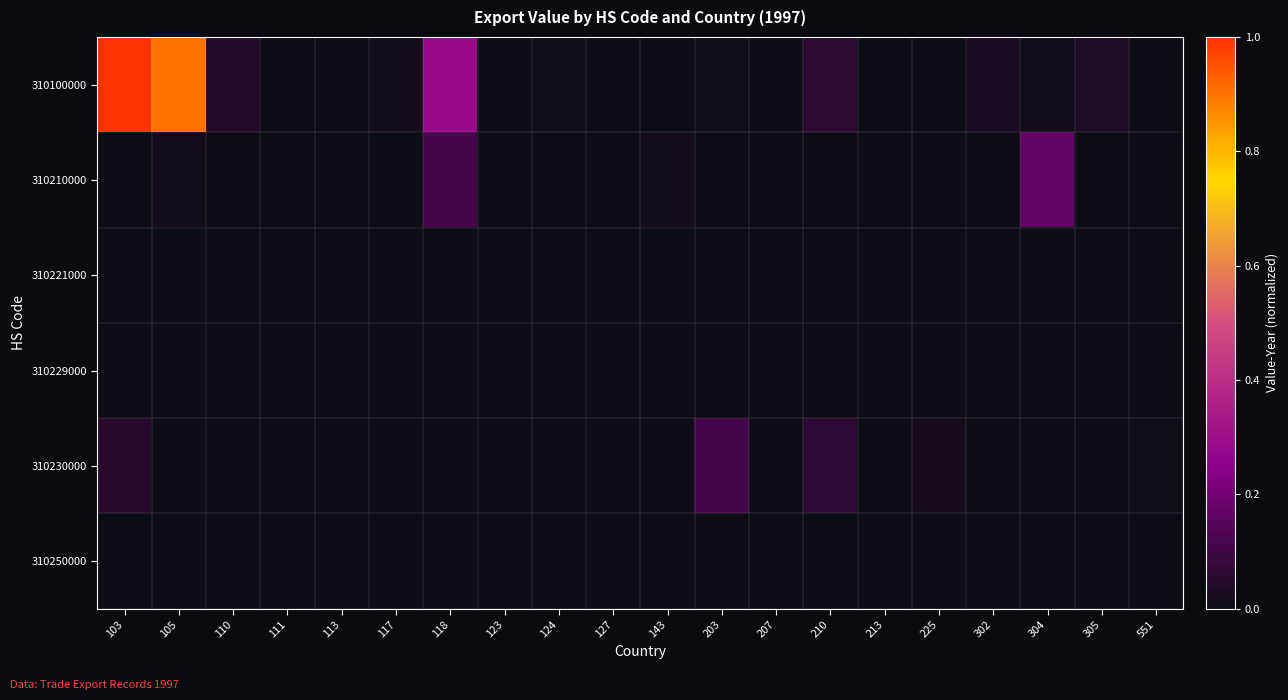

At which category is the sum across all series the highest?

103